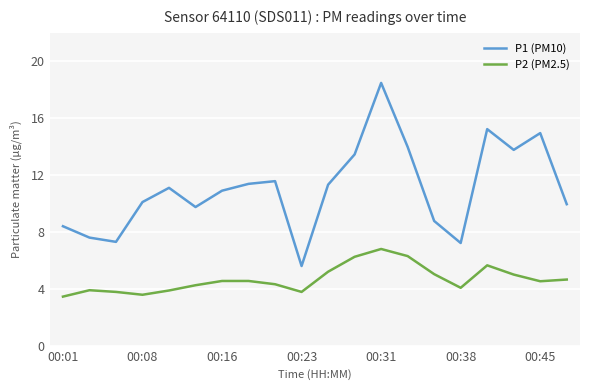

In P1 (PM10), how many points are lower than both neighbors (excluding endpoints)?

5